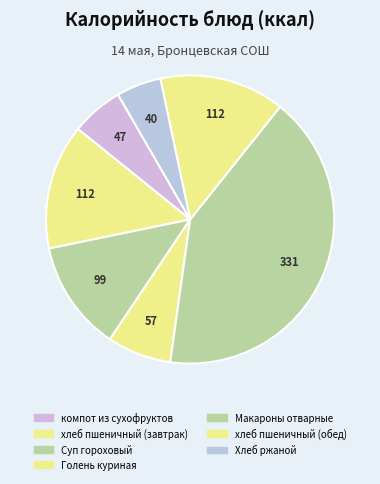

Combined, do Макароны отварные and Голень куриная account for over 50%?

No